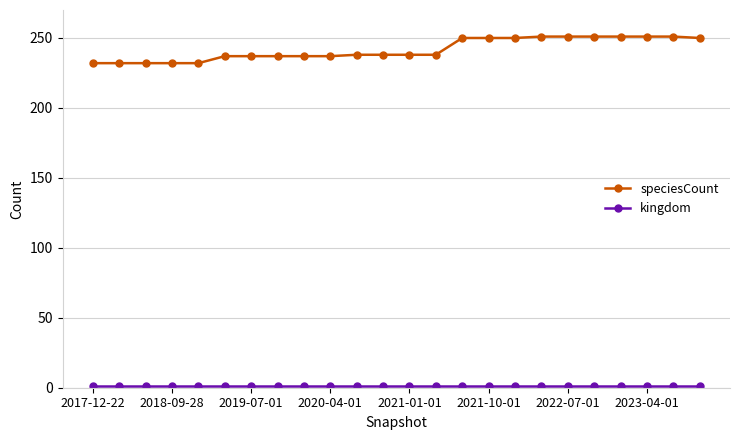

What is the difference between the second highest and minimum values in the speciesCount series?

19